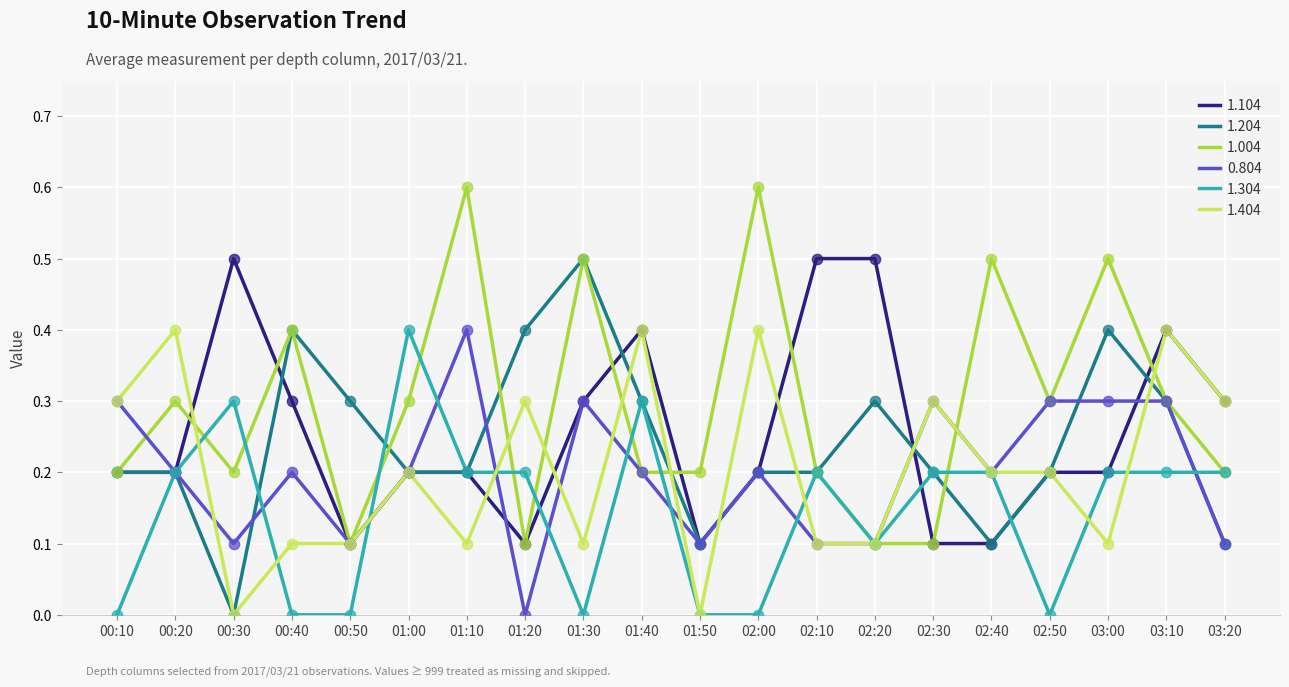

Which series changed the most between 01:10 and 03:00?

1.204